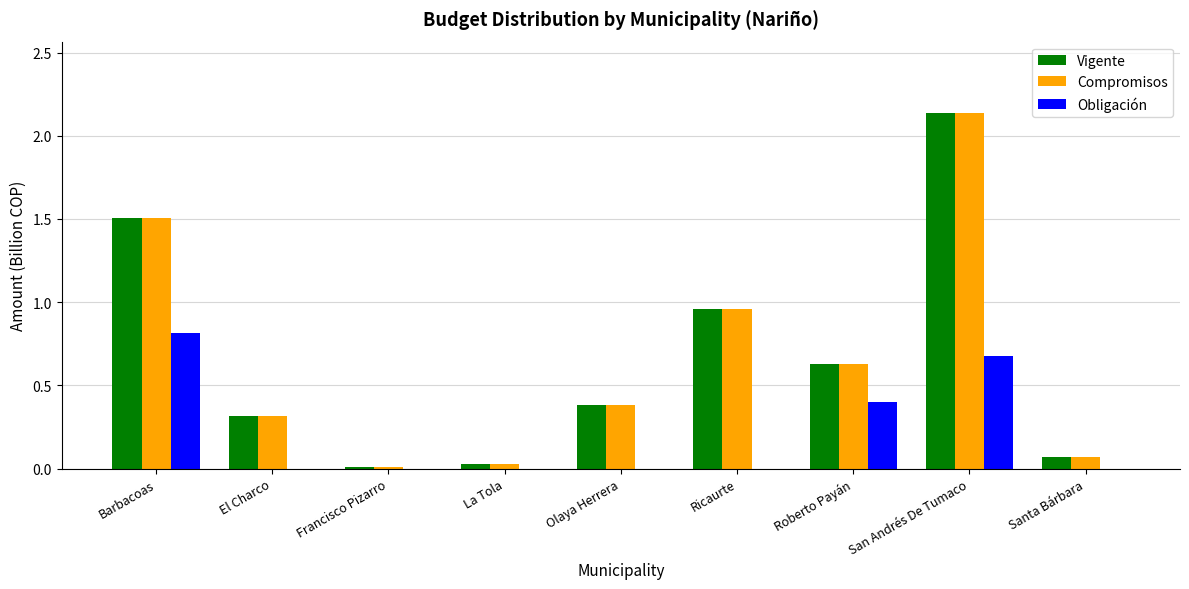

The Vigente series shows 0.2 at Olaya Herrera. True or false?

False